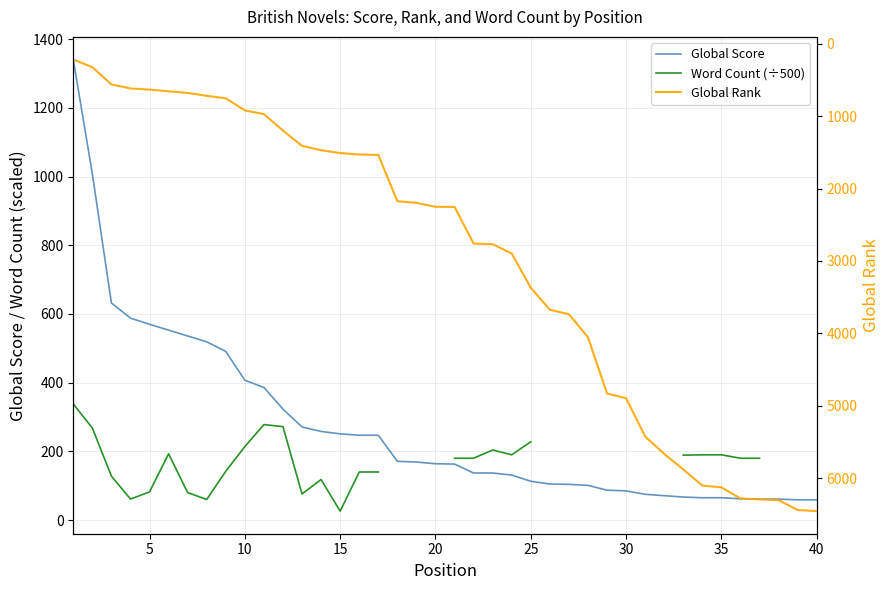

How many data points in Word Count (÷500) are above 190?

10